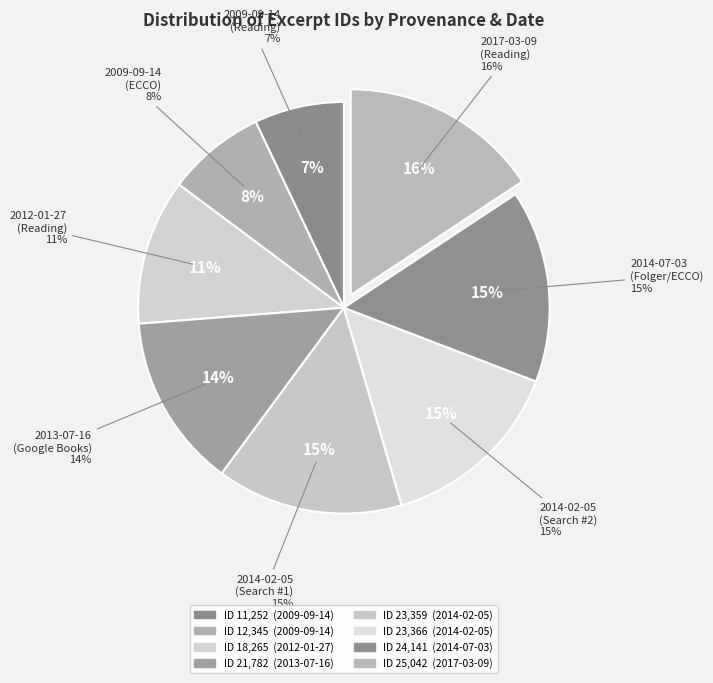

Does any single category account for the majority?

No